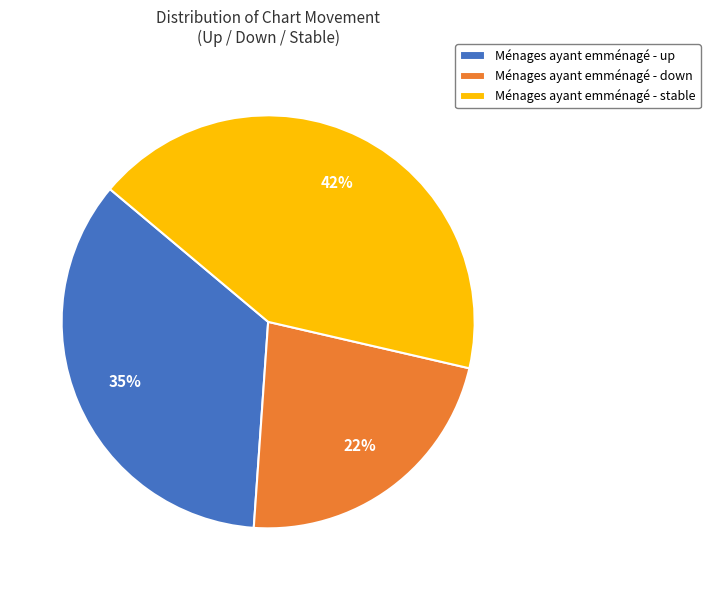

How many segments does this pie chart have?

3